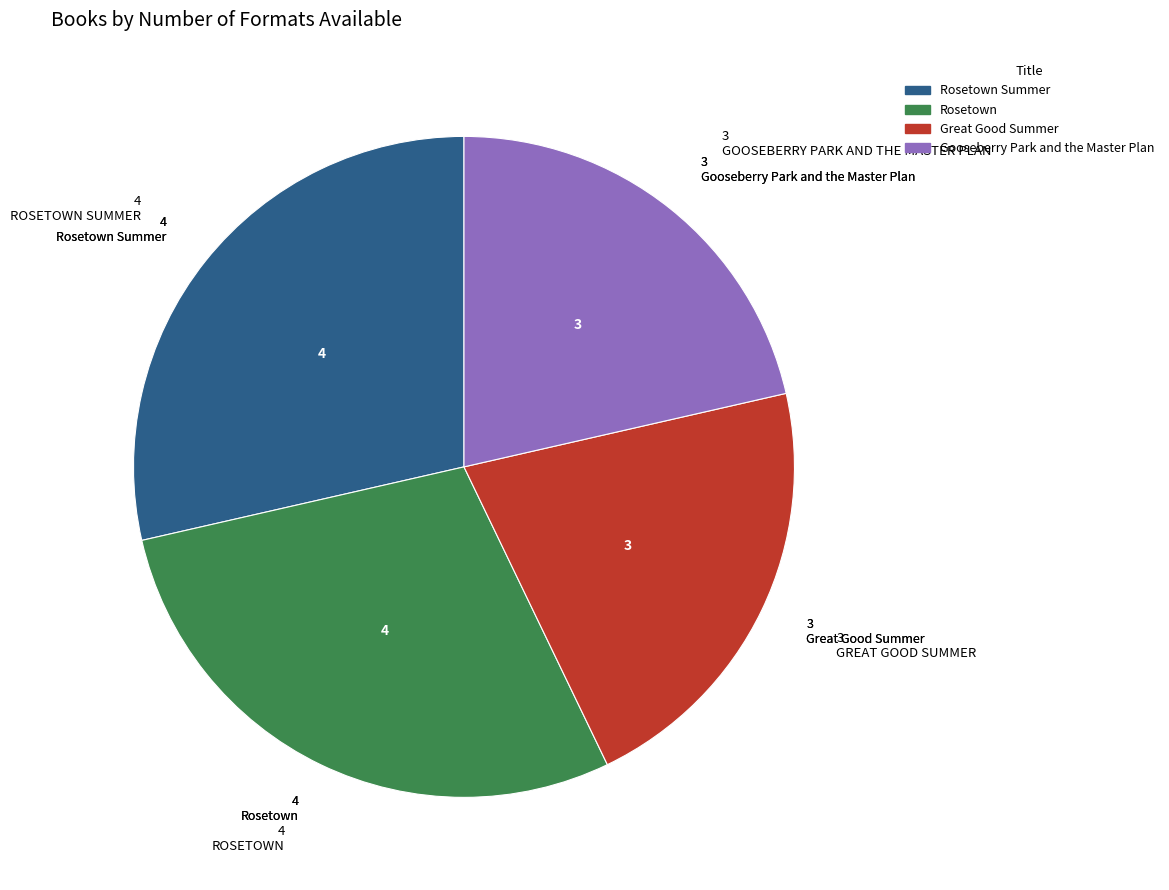

Is there a majority slice in this chart?

No